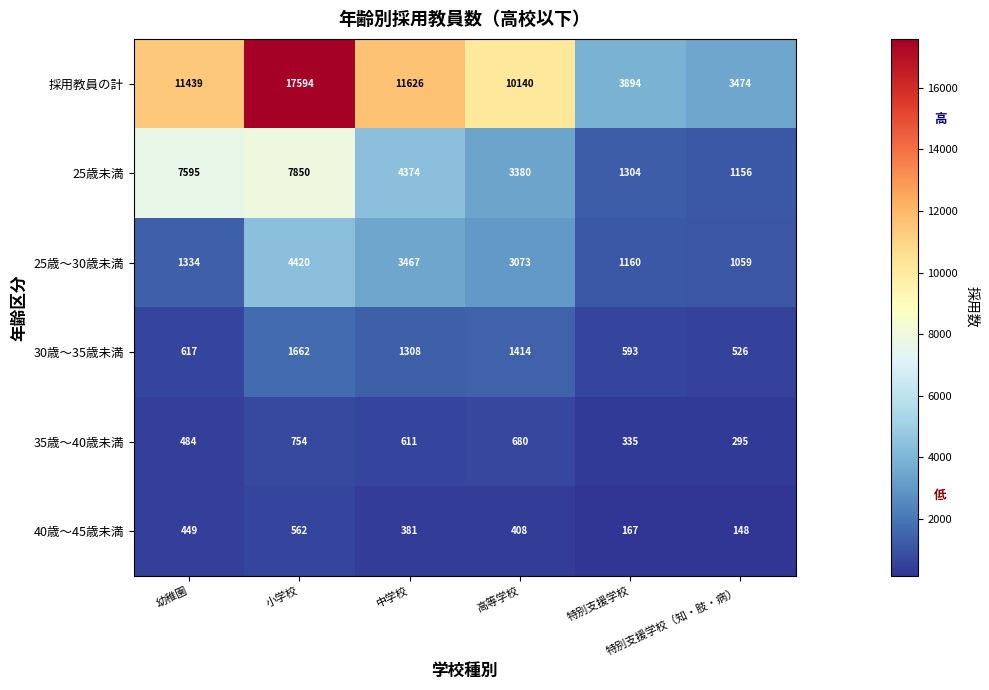

At which category is the sum across all series the highest?

小学校